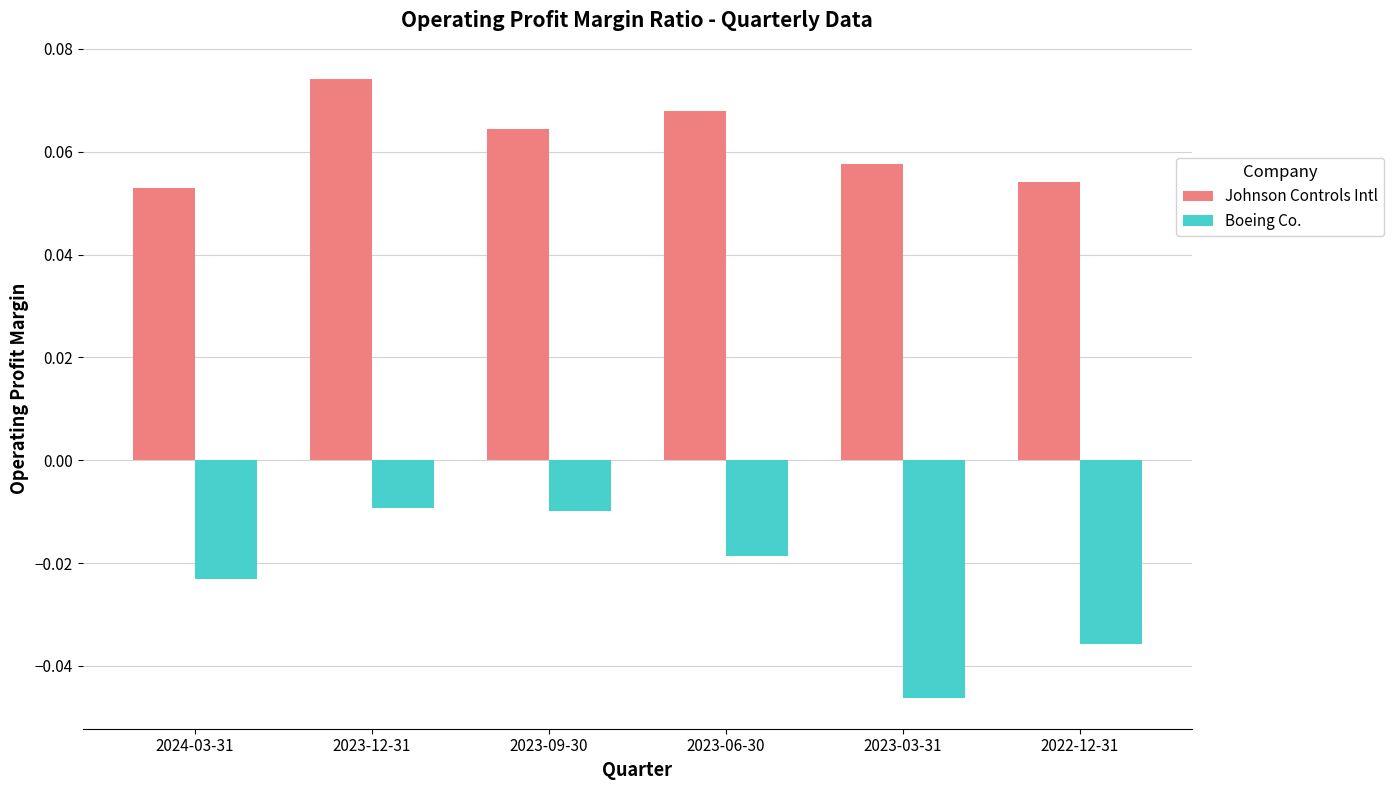

At which category is the sum across all series the highest?

2023-12-31